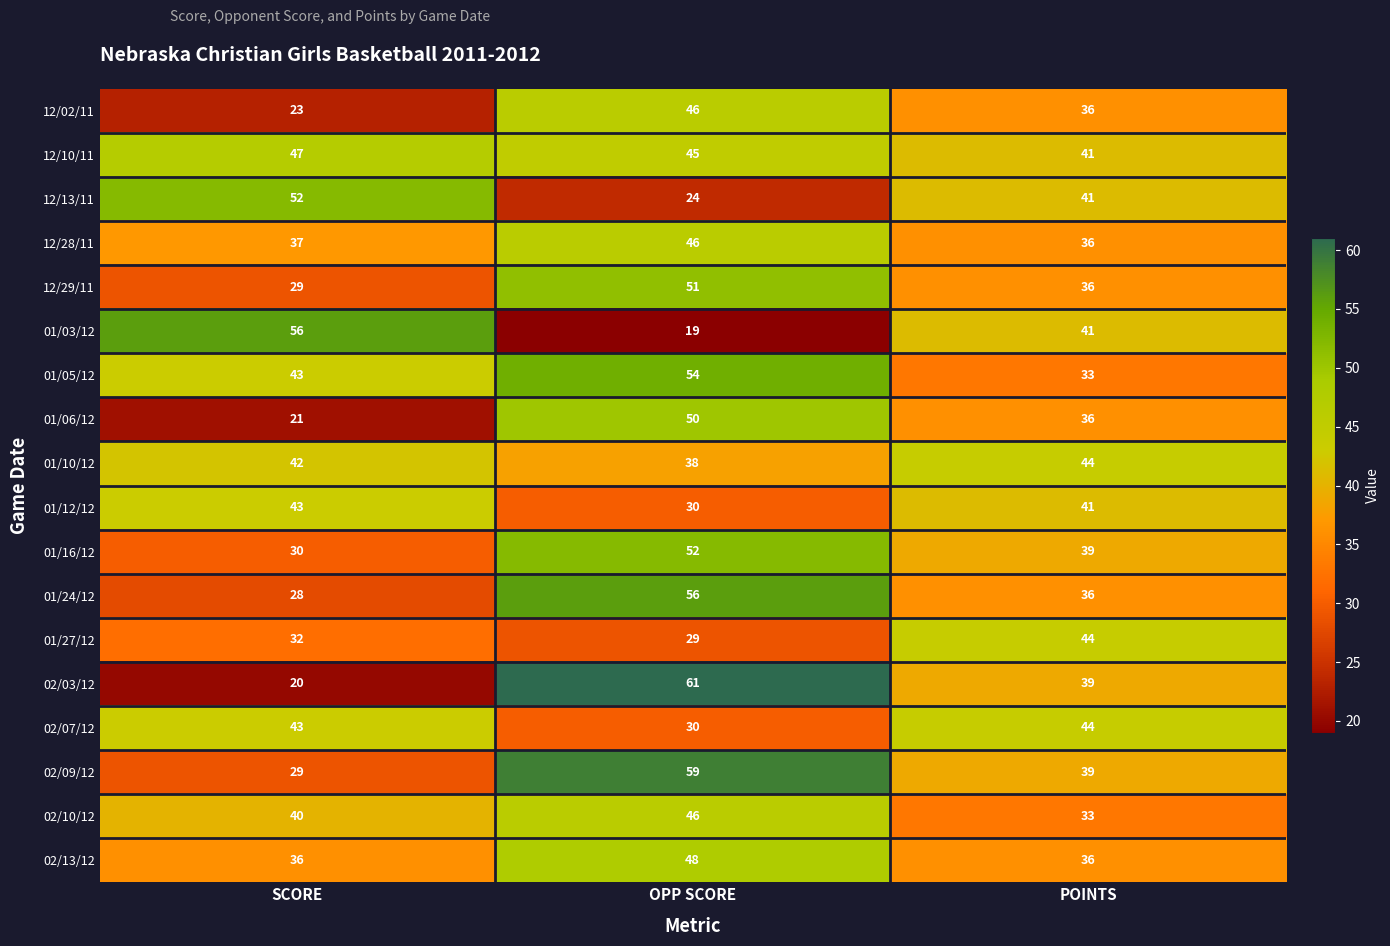

How many distinct data groups are displayed?

18